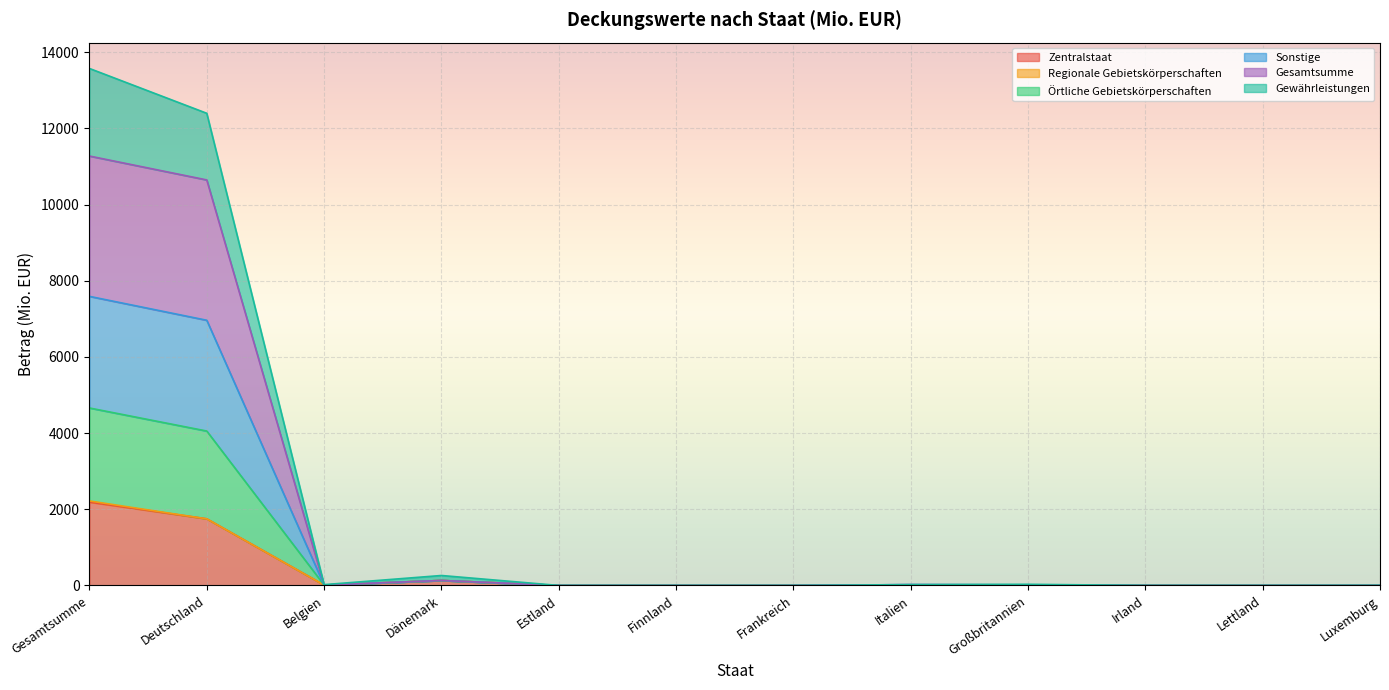

Does the chart display data point markers on the line(s)?

No